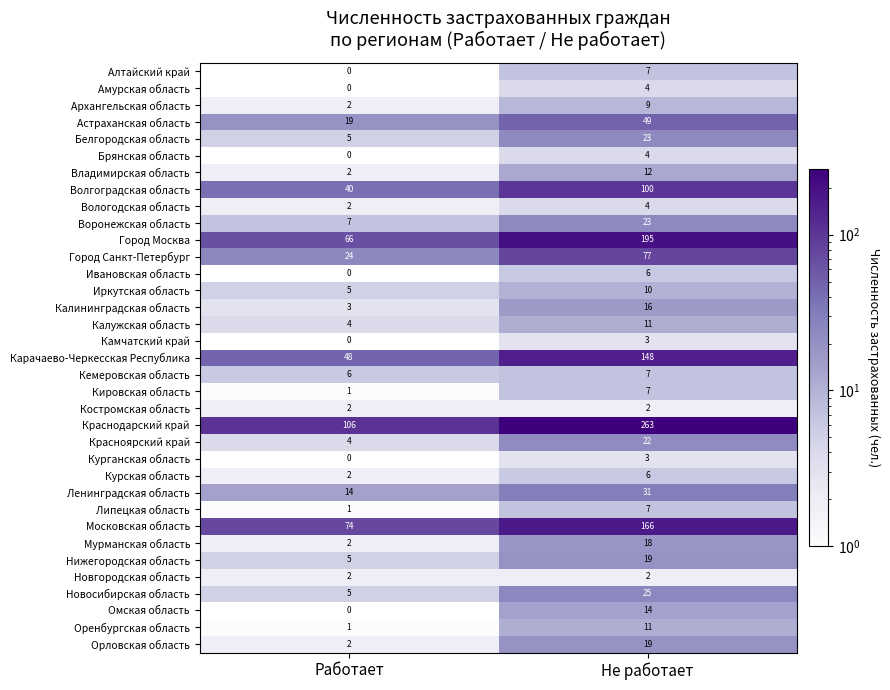

Which series has the largest range (max minus min)?

Краснодарский край